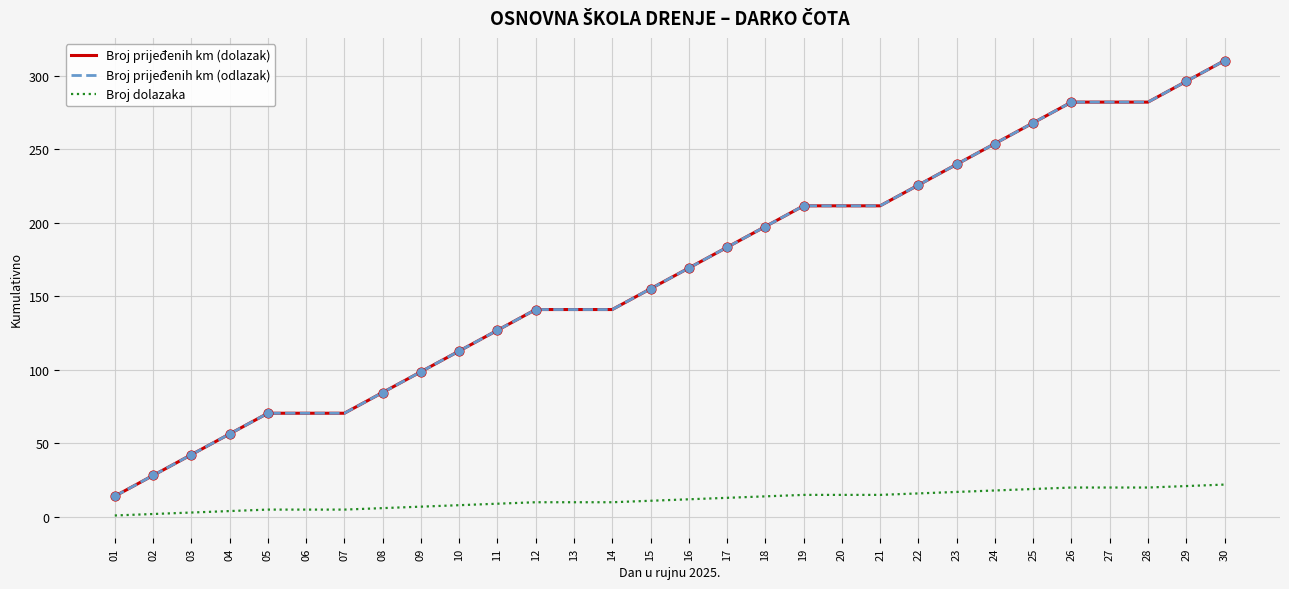

Is this an area chart (filled region under the line)?

No